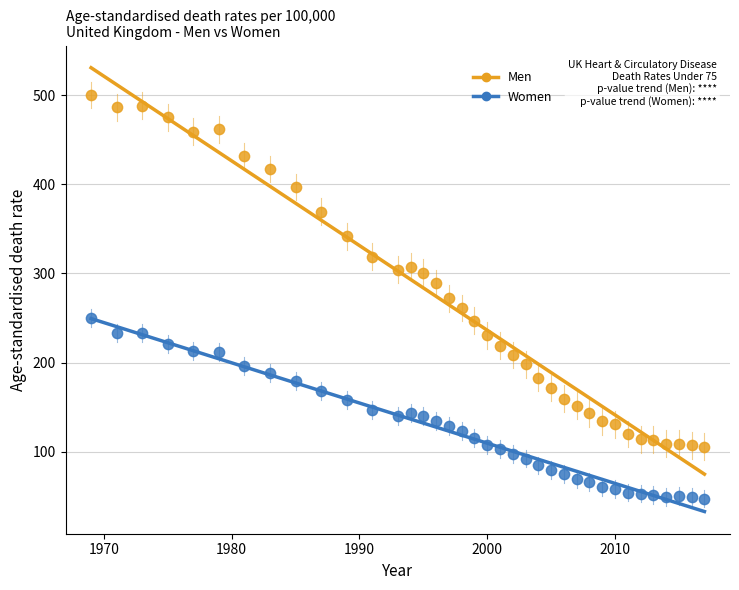

Which series contains the highest Y value?

Men